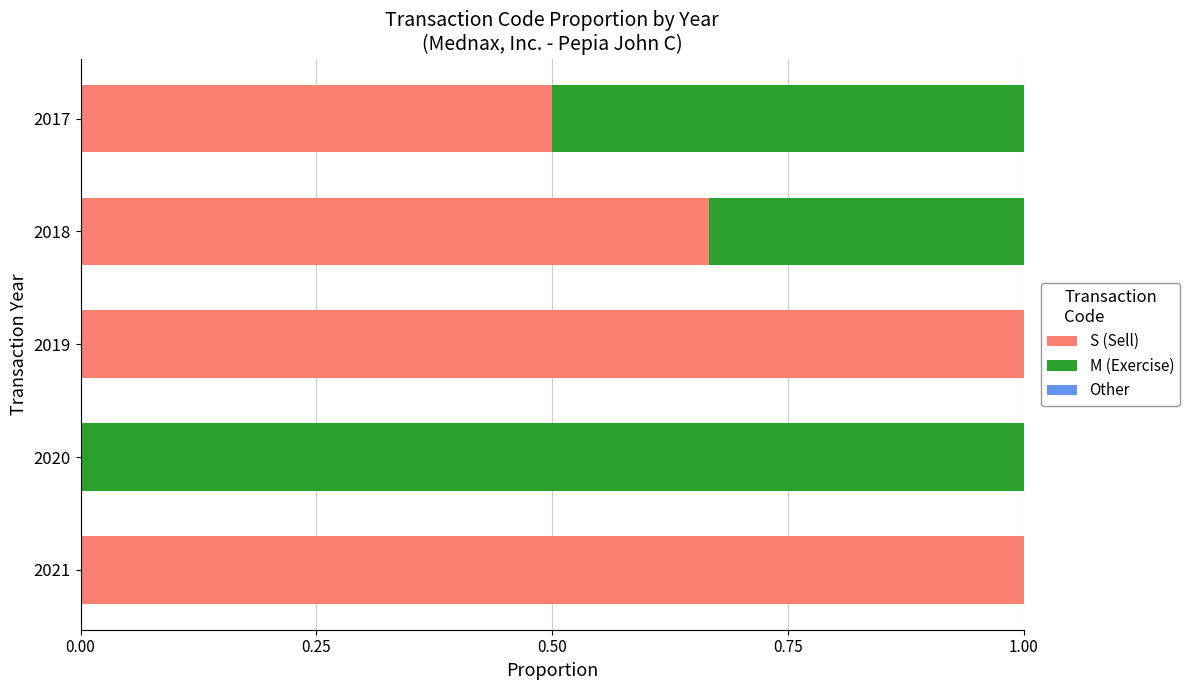

What is the total value across all series at 2018?

1.0